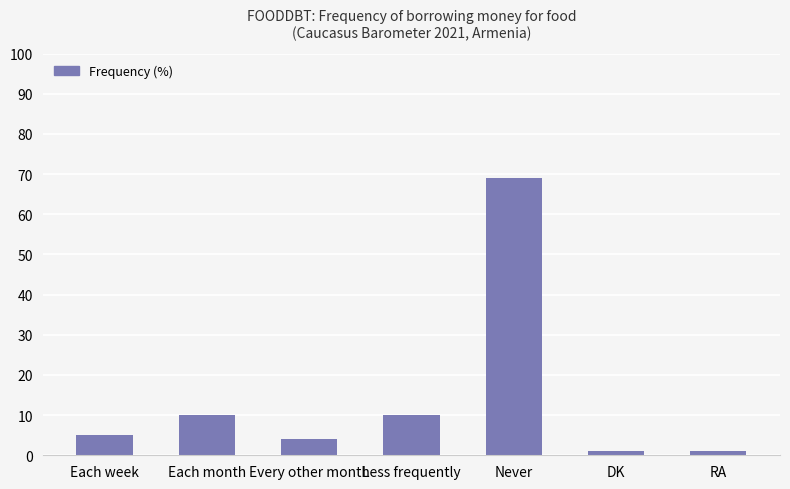

What is the change in value from Every other month to Less frequently?

+6